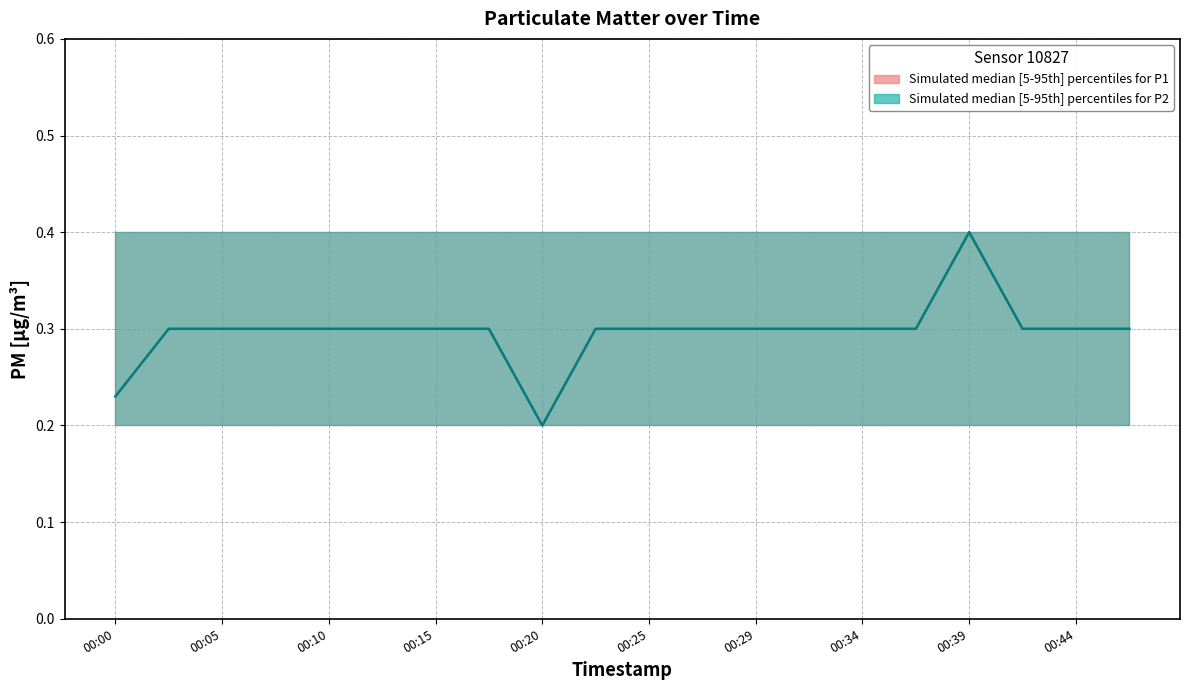

Reading right to left, list all the values displayed in this chart.

P1_median: 00:47=0.3	00:44=0.3	00:42=0.3	00:39=0.4	00:37=0.3	00:34=0.3	00:32=0.3	00:29=0.3	00:27=0.3	00:25=0.3	00:22=0.3	00:20=0.2	00:17=0.3	00:15=0.3	00:12=0.3	00:10=0.3	00:07=0.3	00:05=0.3	00:02=0.3	00:00=0.2
P1_upper: 00:47=0.4	00:44=0.4	00:42=0.4	00:39=0.4	00:37=0.4	00:34=0.4	00:32=0.4	00:29=0.4	00:27=0.4	00:25=0.4	00:22=0.4	00:20=0.4	00:17=0.4	00:15=0.4	00:12=0.4	00:10=0.4	00:07=0.4	00:05=0.4	00:02=0.4	00:00=0.4
P1_lower: 00:47=0.2	00:44=0.2	00:42=0.2	00:39=0.2	00:37=0.2	00:34=0.2	00:32=0.2	00:29=0.2	00:27=0.2	00:25=0.2	00:22=0.2	00:20=0.2	00:17=0.2	00:15=0.2	00:12=0.2	00:10=0.2	00:07=0.2	00:05=0.2	00:02=0.2	00:00=0.2
P2_median: 00:47=0.3	00:44=0.3	00:42=0.3	00:39=0.4	00:37=0.3	00:34=0.3	00:32=0.3	00:29=0.3	00:27=0.3	00:25=0.3	00:22=0.3	00:20=0.2	00:17=0.3	00:15=0.3	00:12=0.3	00:10=0.3	00:07=0.3	00:05=0.3	00:02=0.3	00:00=0.2
P2_upper: 00:47=0.4	00:44=0.4	00:42=0.4	00:39=0.4	00:37=0.4	00:34=0.4	00:32=0.4	00:29=0.4	00:27=0.4	00:25=0.4	00:22=0.4	00:20=0.4	00:17=0.4	00:15=0.4	00:12=0.4	00:10=0.4	00:07=0.4	00:05=0.4	00:02=0.4	00:00=0.4
P2_lower: 00:47=0.2	00:44=0.2	00:42=0.2	00:39=0.2	00:37=0.2	00:34=0.2	00:32=0.2	00:29=0.2	00:27=0.2	00:25=0.2	00:22=0.2	00:20=0.2	00:17=0.2	00:15=0.2	00:12=0.2	00:10=0.2	00:07=0.2	00:05=0.2	00:02=0.2	00:00=0.2